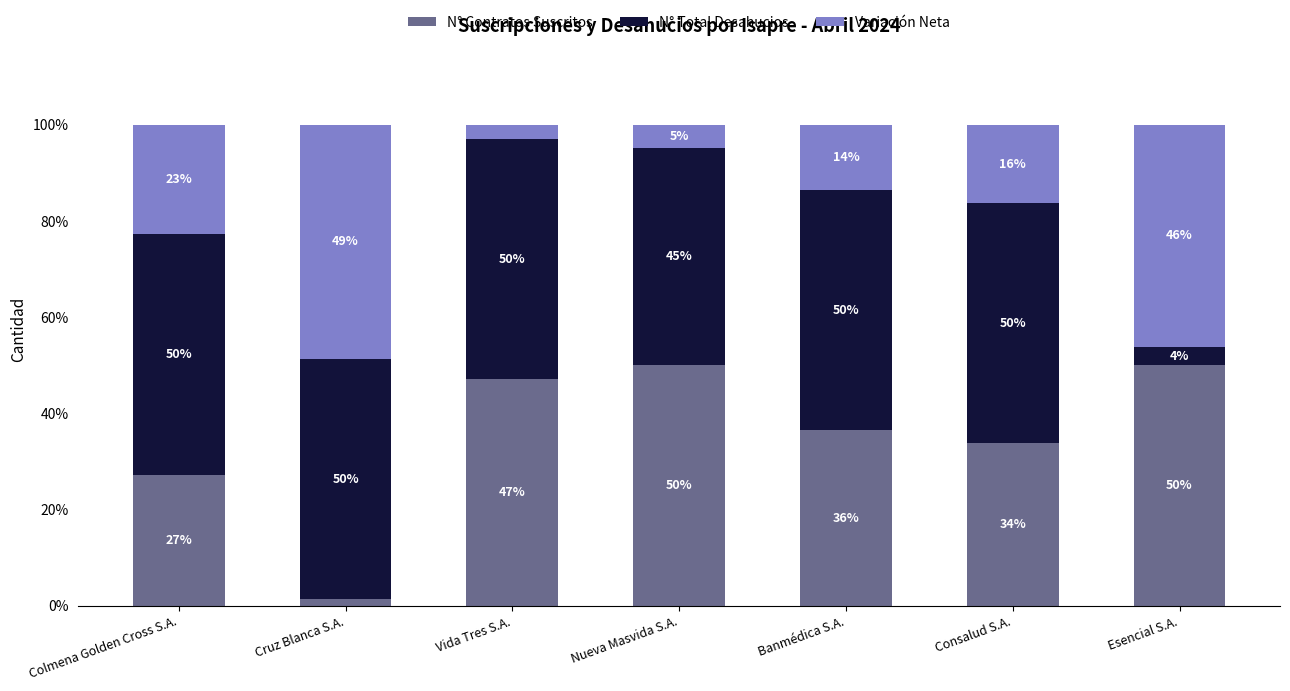

True or false: N° Contratos Suscritos has a value of 50.0 at Esencial S.A..

True